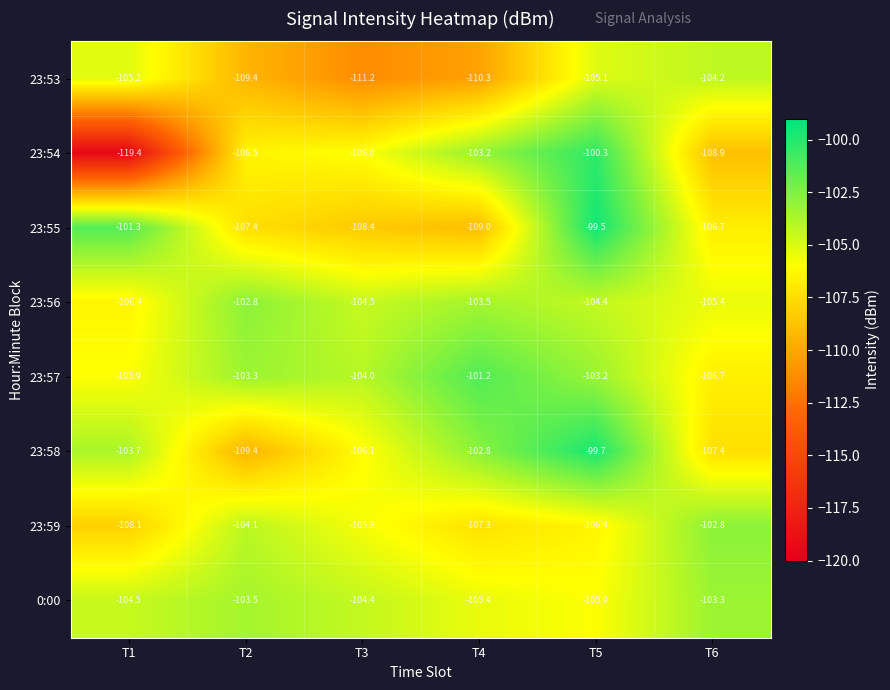

Rank the series at T1 from lowest to highest value.

23:54, 23:59, 23:56, 23:57, 23:53, 0:00, 23:58, 23:55